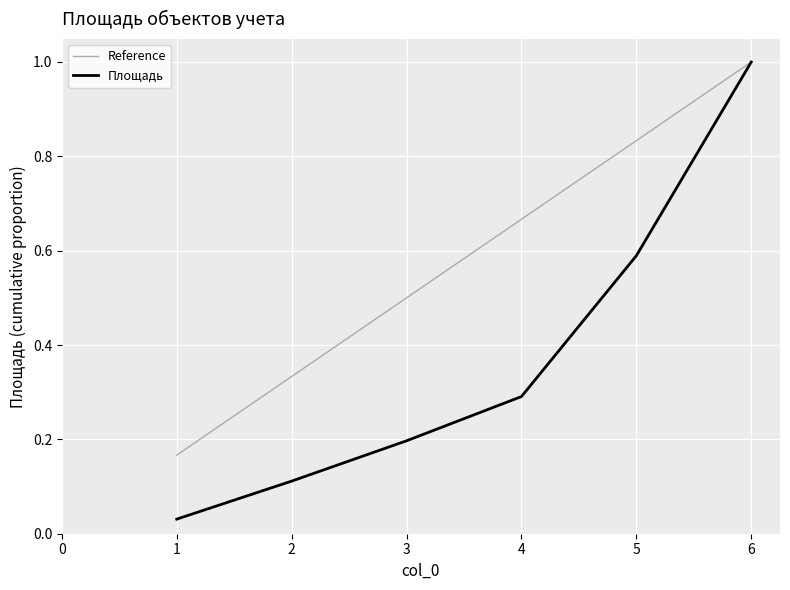

True or false: Reference has more than 1 interior local peaks.

False